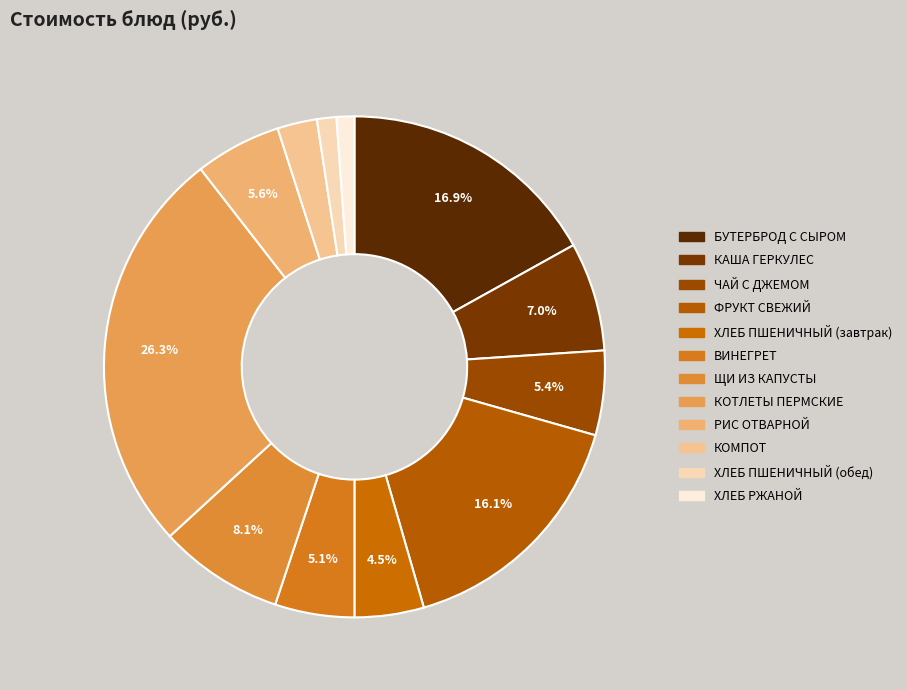

What portion of the pie excludes ХЛЕБ ПШЕНИЧНЫЙ (завтрак)?

95.5%